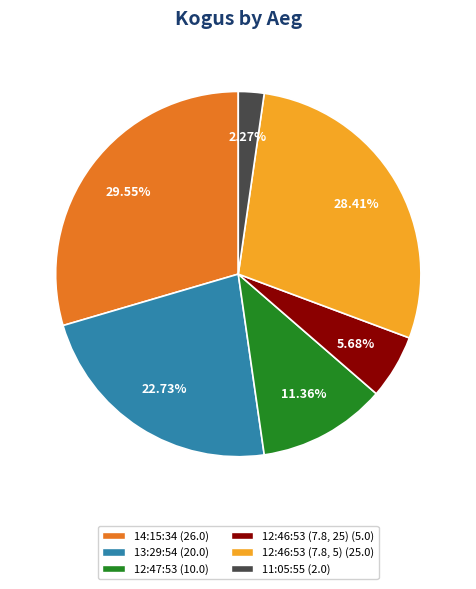

To the nearest percent, what is the combined percentage of 12:47:53 and 12:46:53 (7.8, 5)?

40%